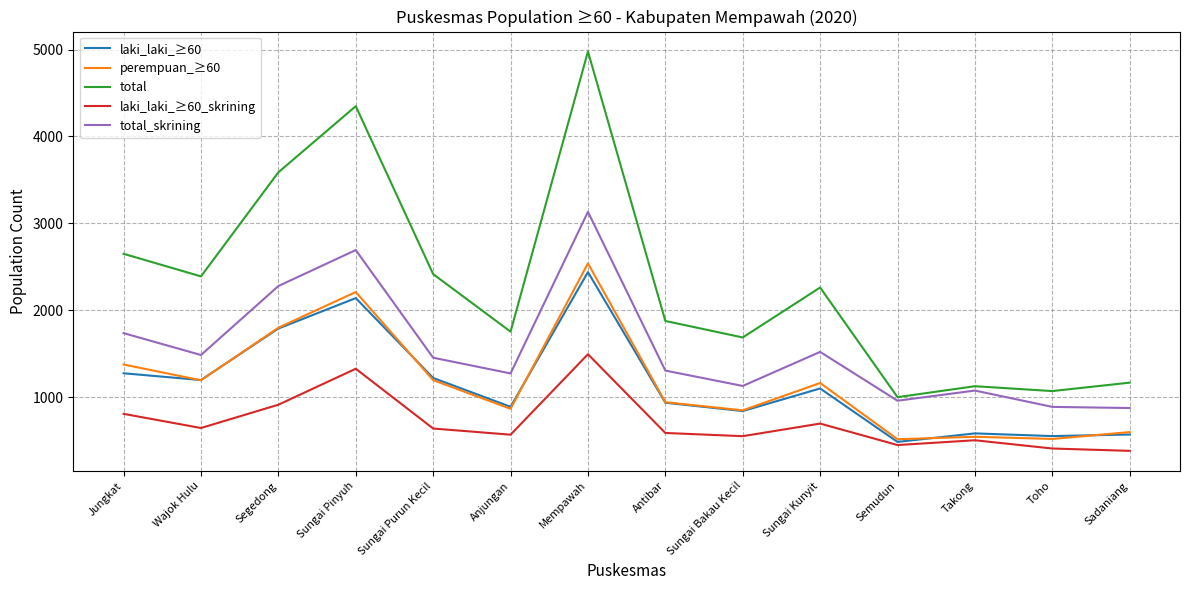

Between Wajok Hulu and Mempawah, which series saw the biggest shift?

total